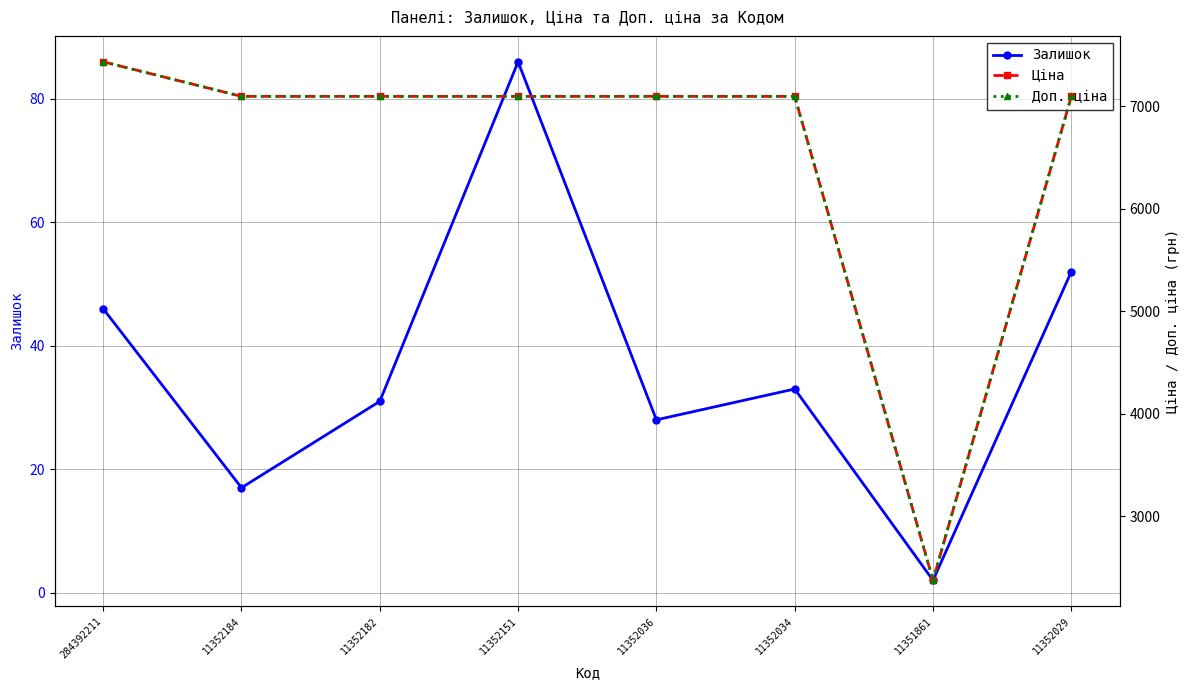

Reading left to right, extract all data points from this chart.

Залишок: 46.0	17.0	31.0	86.0	28.0	33.0	2.0	52.0
Ціна: 7436.2	7098.8	7098.8	7098.8	7098.8	7098.8	2372.4	7098.8
Доп. ціна: 7436.2	7098.8	7098.8	7098.8	7098.8	7098.8	2372.0	7098.8